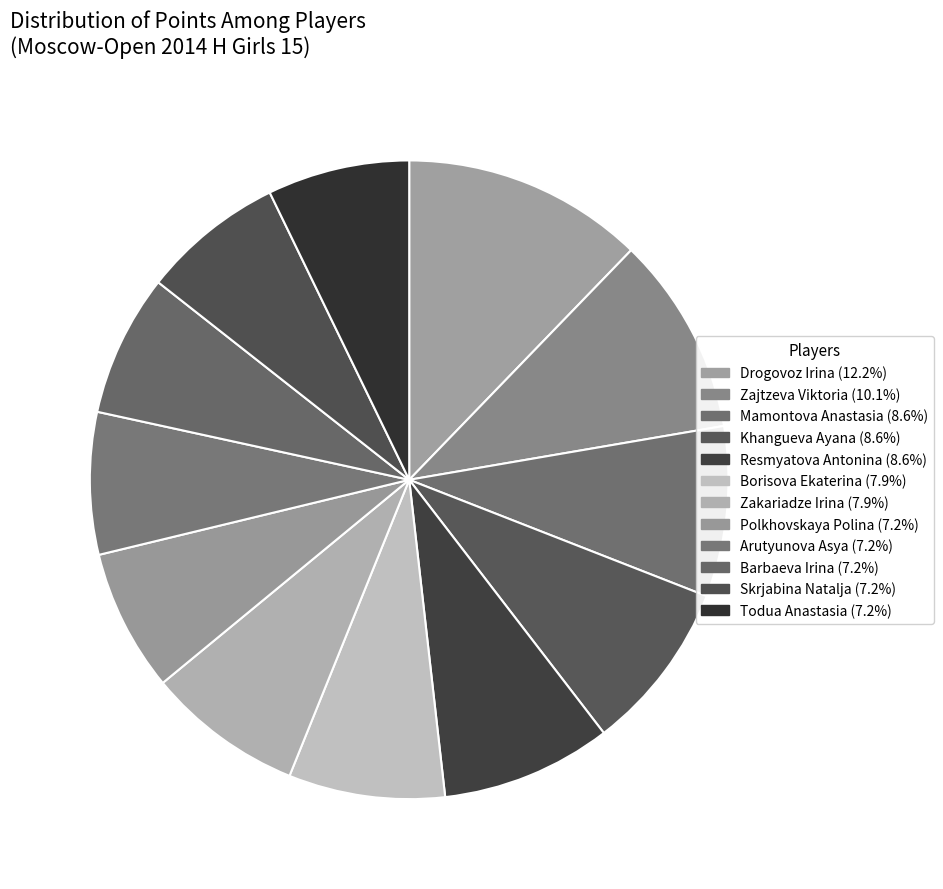

How many segments does this pie chart have?

12